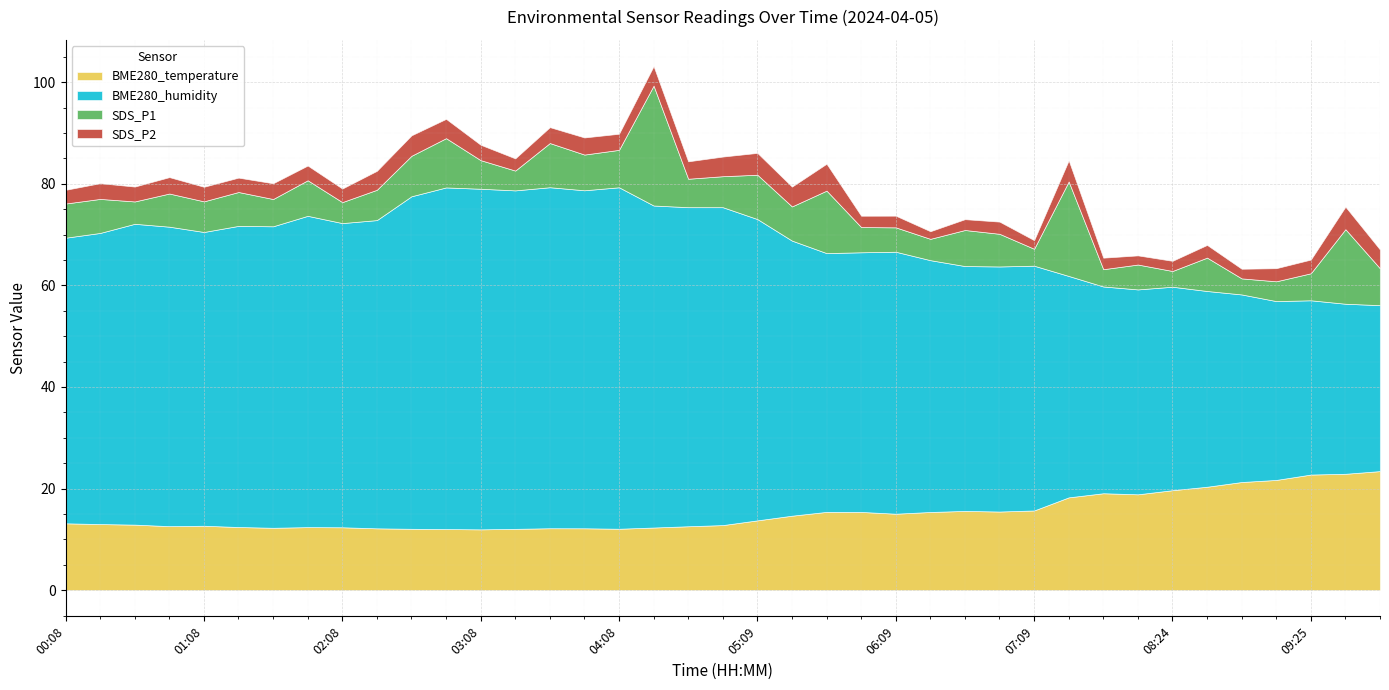

At which label is BME280_humidity closest to 49?

06:24